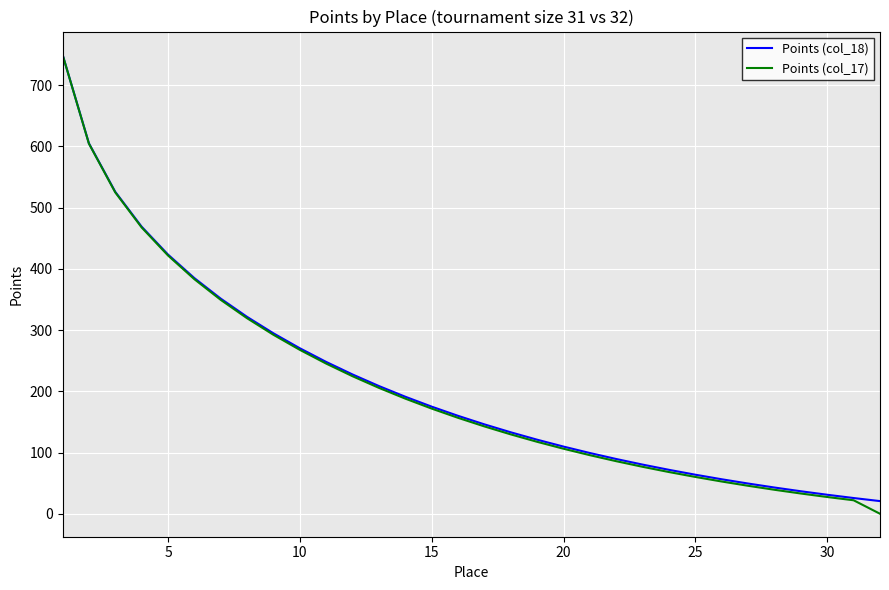

What is the lowest value of the Points (col_18) series?

20.7